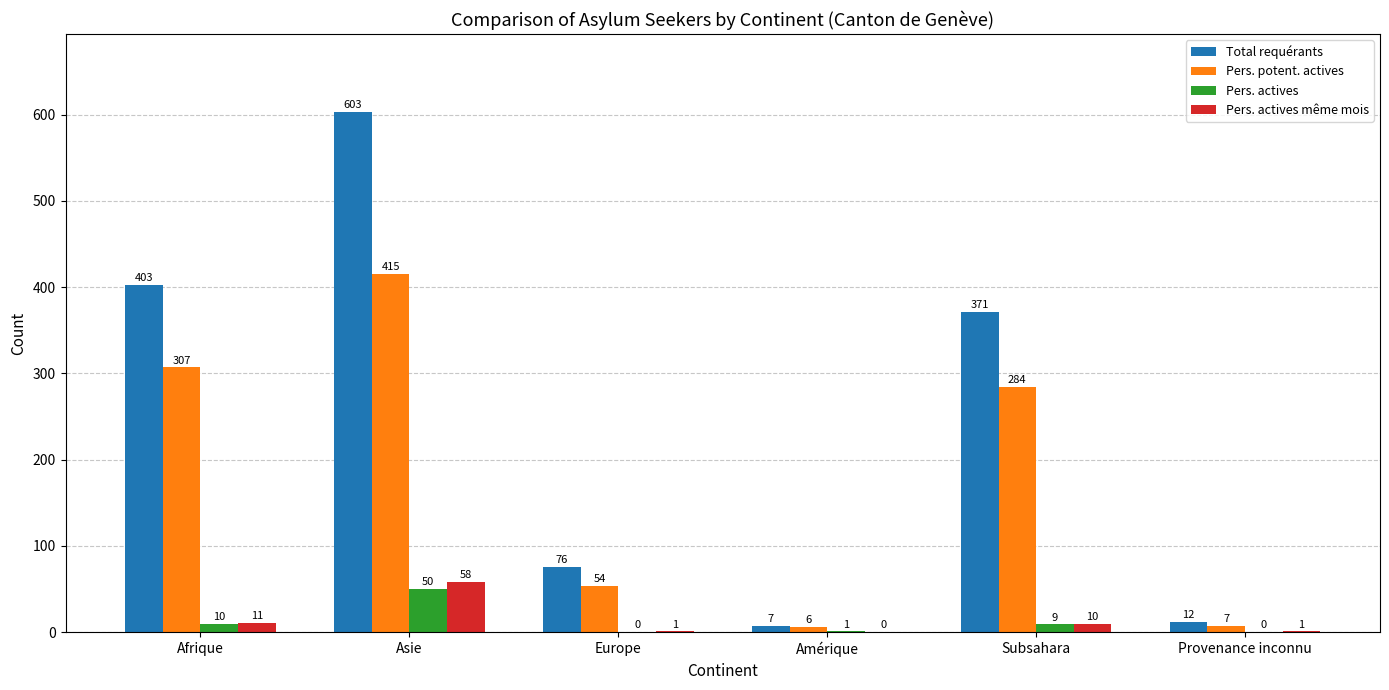

Count the number of data series in this chart.

4